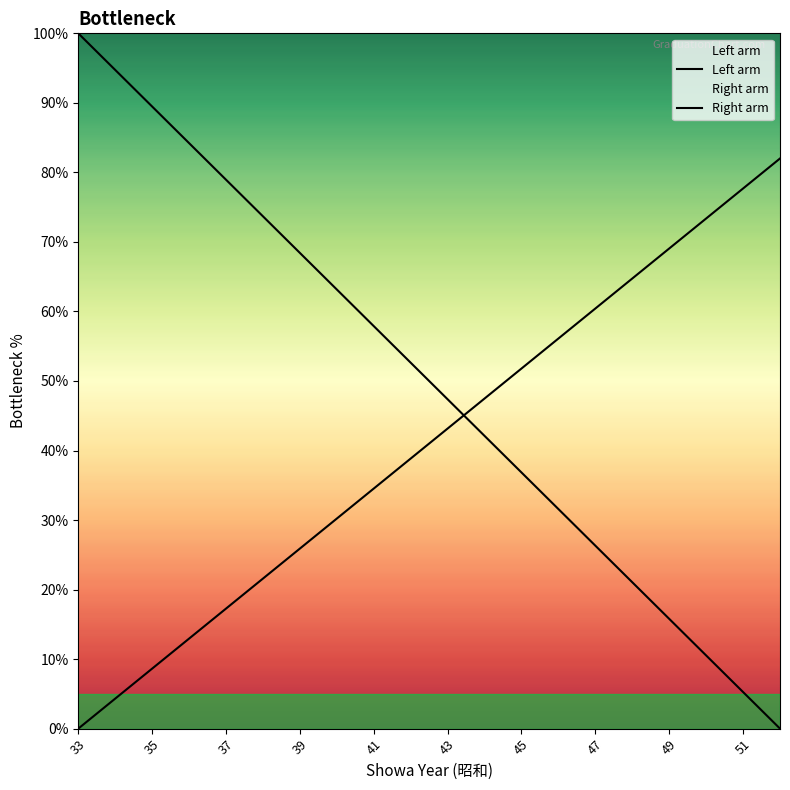

True or false: Left arm and Right arm intersect in this chart.

True